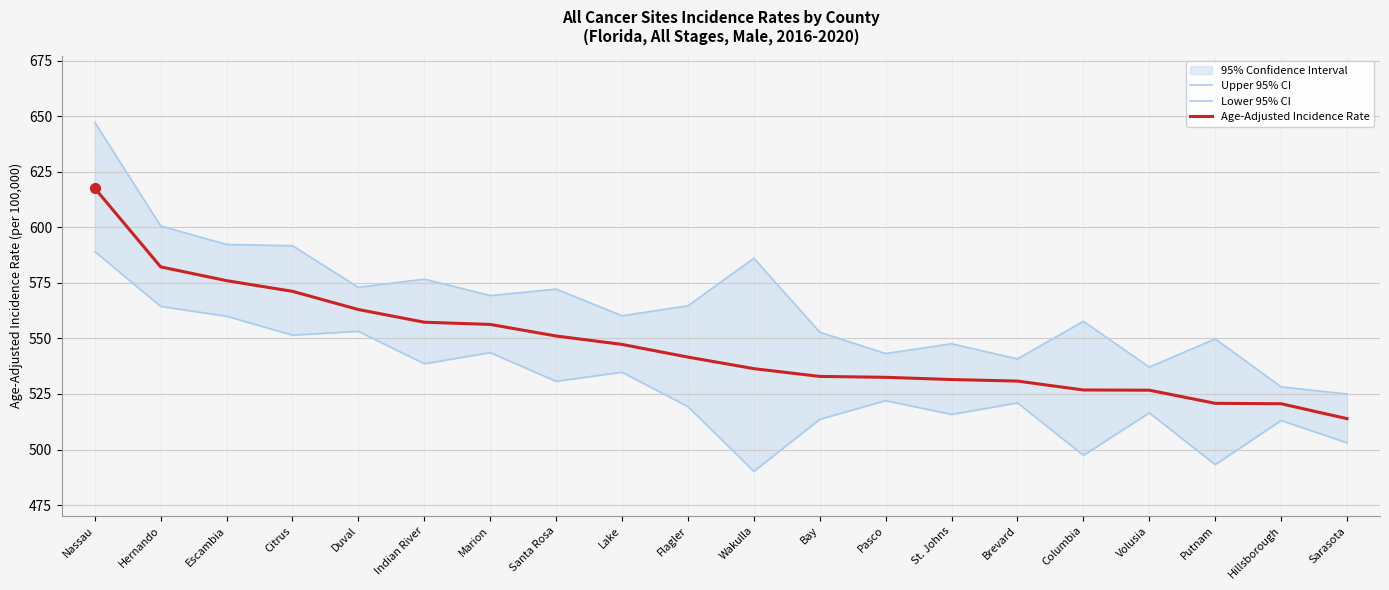

True or false: Lower 95% CI and Upper 95% CI cross at least once.

False